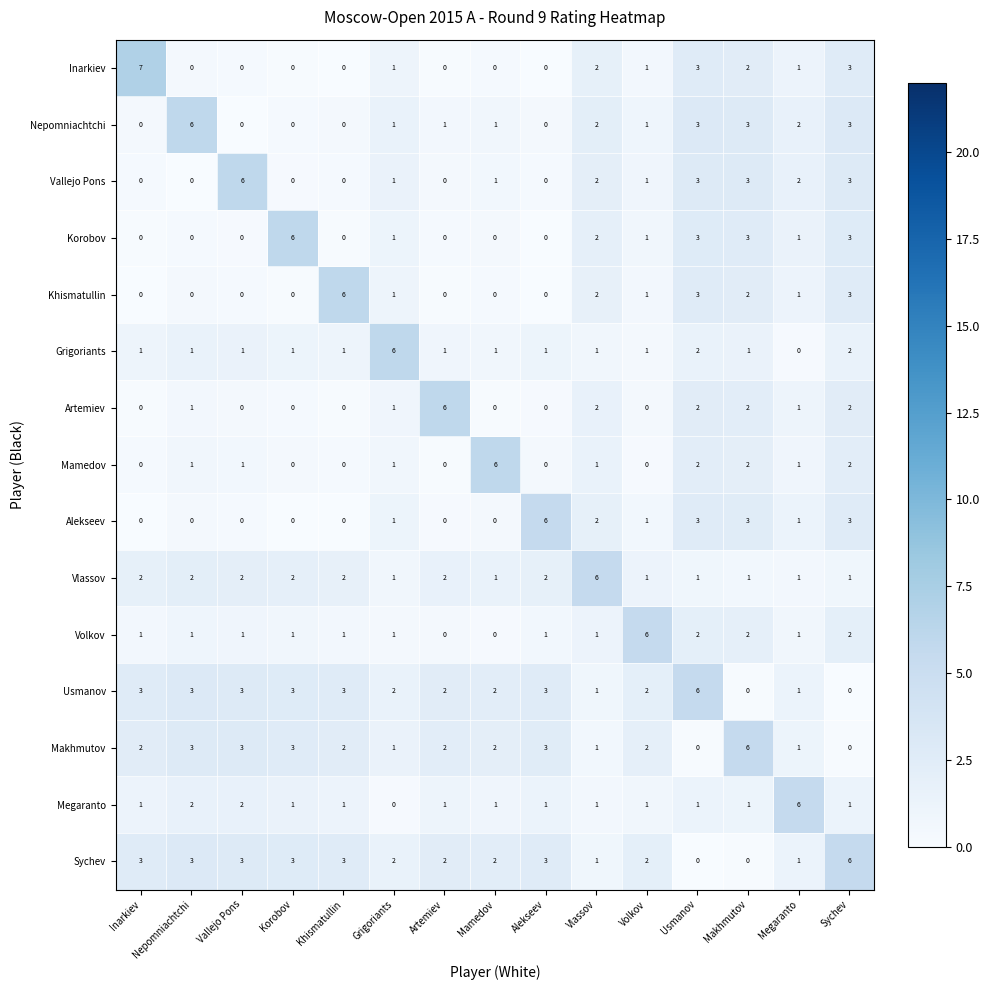

At how many categories does at least one series exceed 0?

15